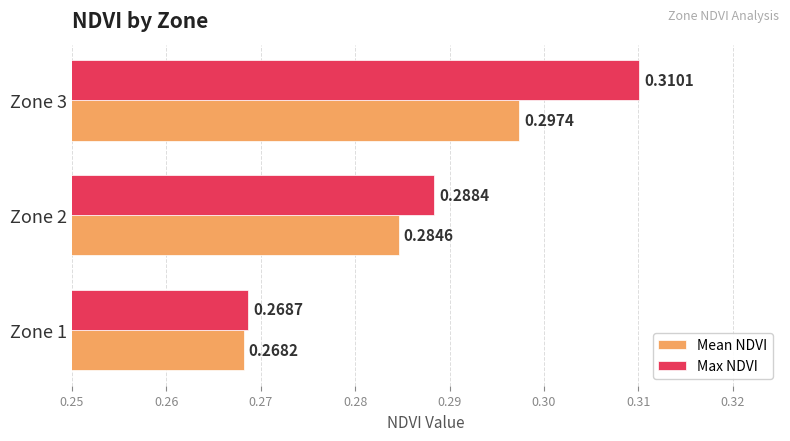

Rank the series by their average value, from lowest to highest.

Mean NDVI, Max NDVI